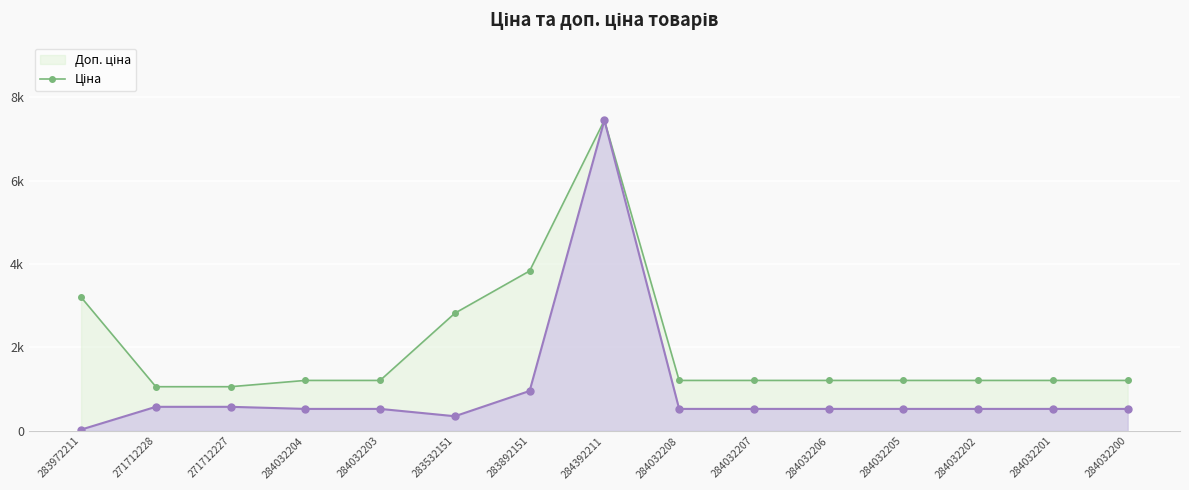

How many values in the Ціна series exceed 528?

13